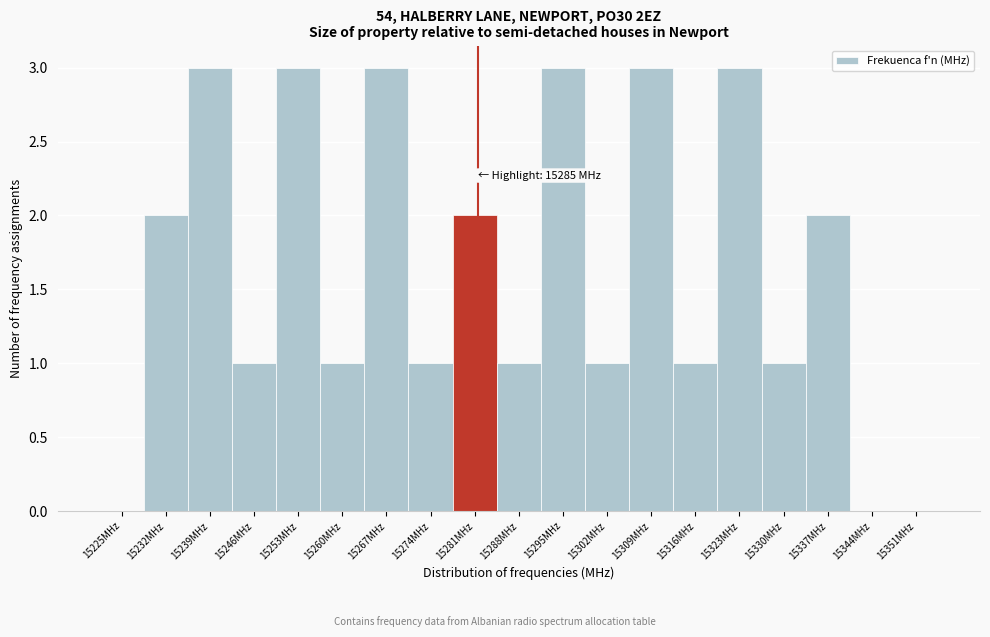

Reading left to right, what are all the values shown in this chart?

15225MHz=0	15232MHz=2	15239MHz=3	15246MHz=1	15253MHz=3	15260MHz=1	15267MHz=3	15274MHz=1	15281MHz=2	15288MHz=1	15295MHz=3	15302MHz=1	15309MHz=3	15316MHz=1	15323MHz=3	15330MHz=1	15337MHz=2	15344MHz=0	15351MHz=0